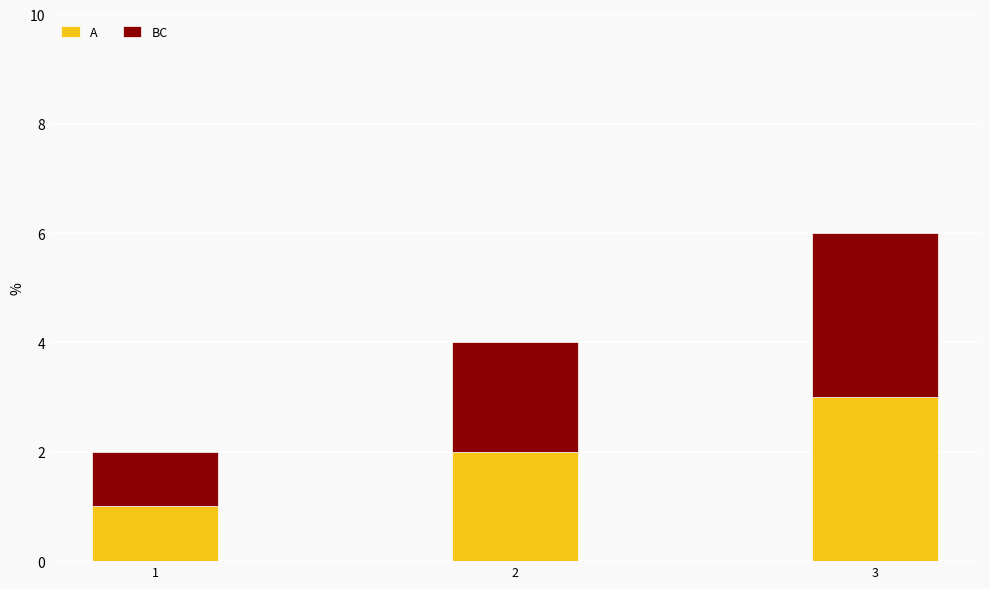

What is the highest value of the A series?

3